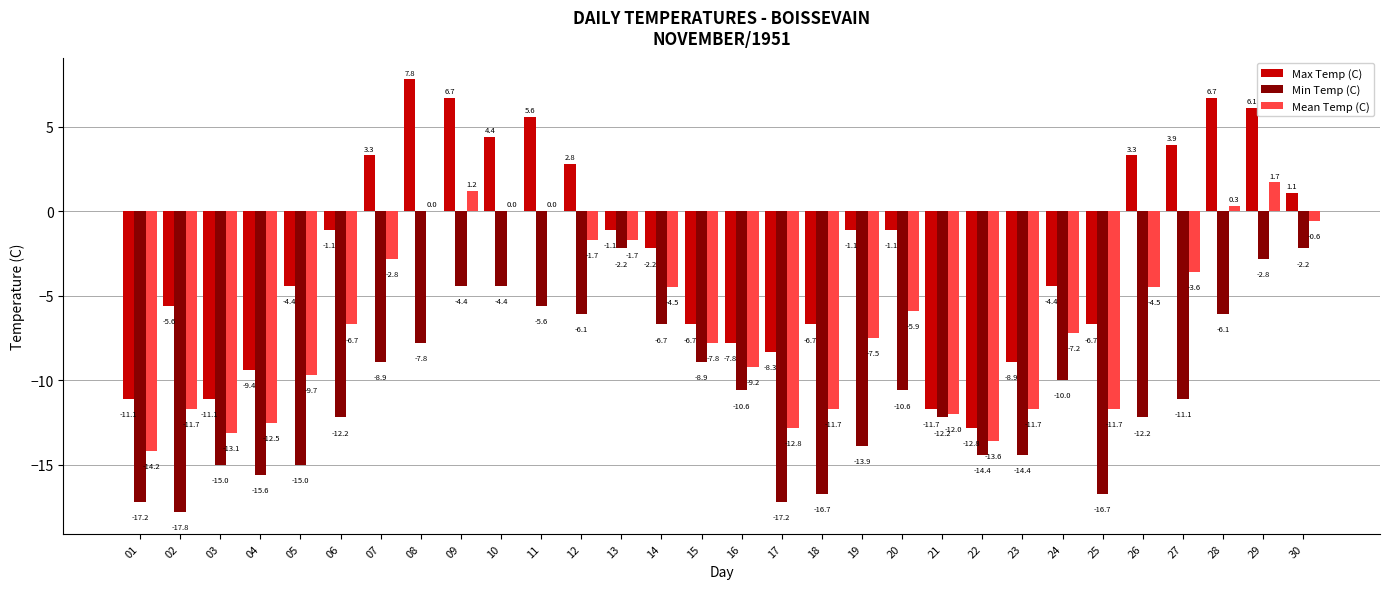

How many values in the Max Temp (C) series exceed -1?

11